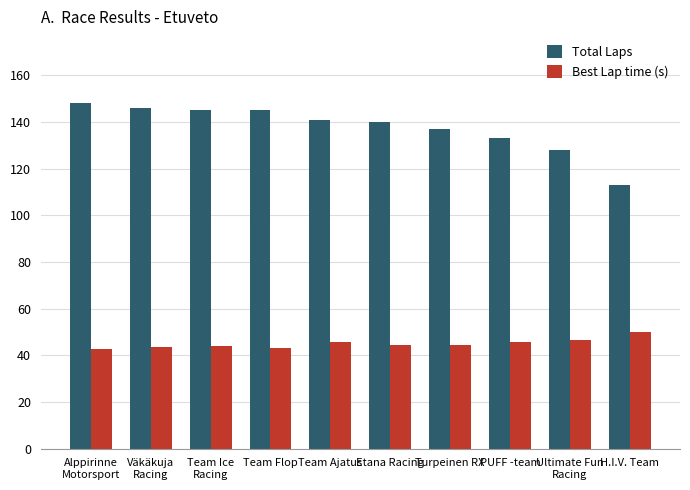

What is the average value of the Best Lap time (s) series?

45.0